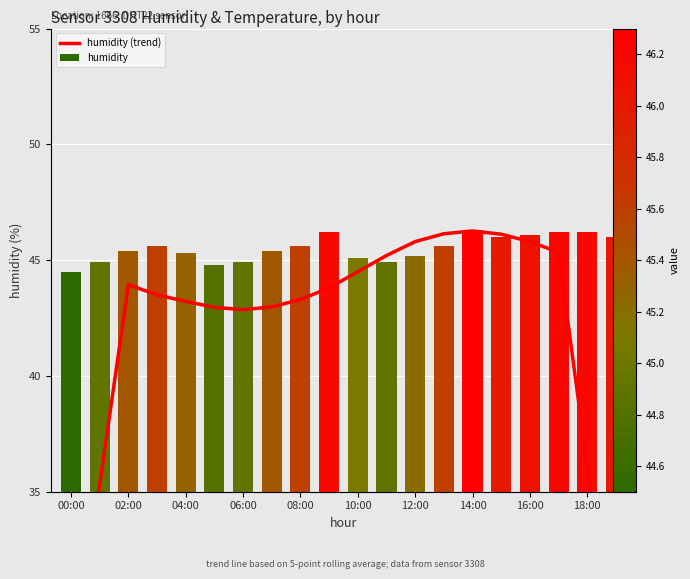

What is the difference between the maximum and minimum values in the humidity (trend) series?

19.7